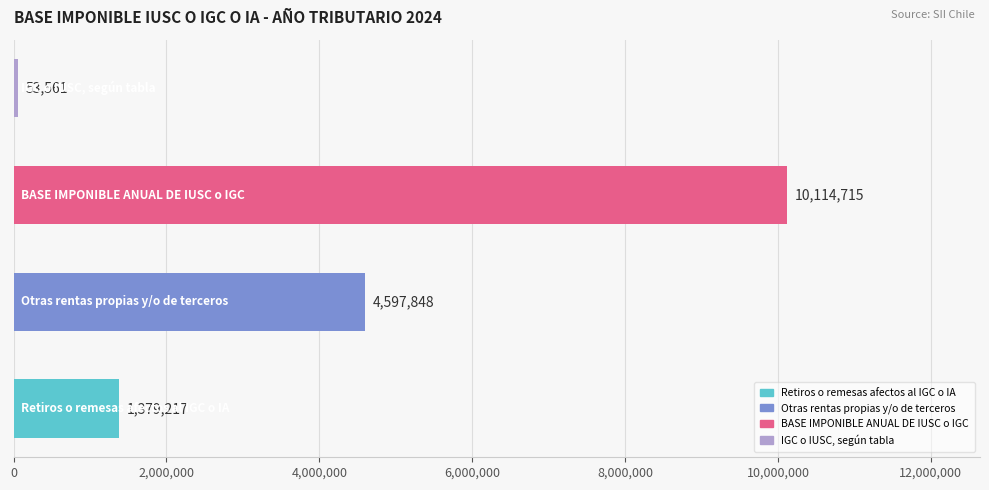

How many data points are less than 4597848?

2